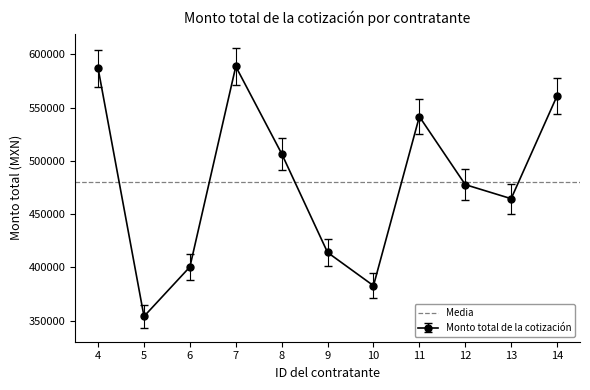

Reading left to right, extract all data points from this chart.

586827.2	353974.6	400434.9	588632.4	506726.7	414014.2	382818.6	541558.2	477687.1	464508.0	560998.0